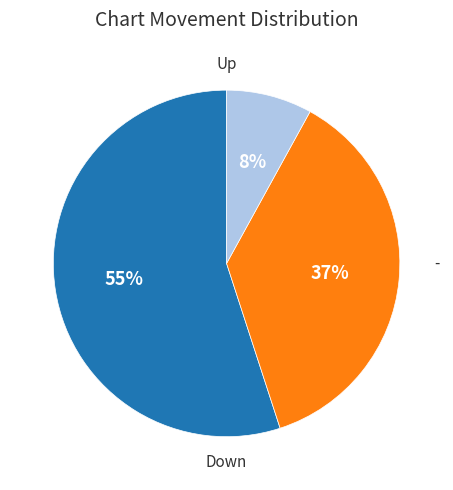

To the nearest percent, what is the average slice percentage?

33%